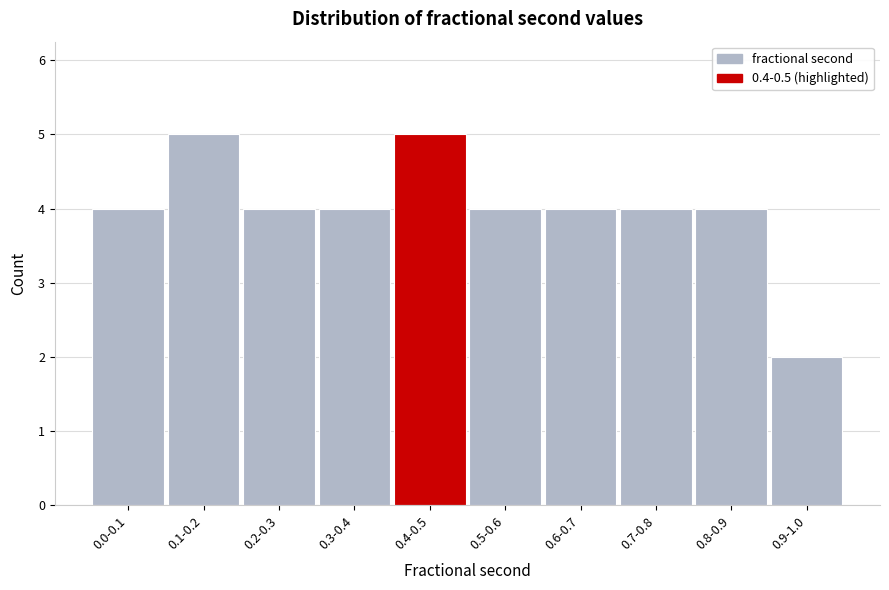

Reading left to right, list all the values displayed in this chart.

0.0-0.1=4	0.1-0.2=5	0.2-0.3=4	0.3-0.4=4	0.4-0.5=5	0.5-0.6=4	0.6-0.7=4	0.7-0.8=4	0.8-0.9=4	0.9-1.0=2